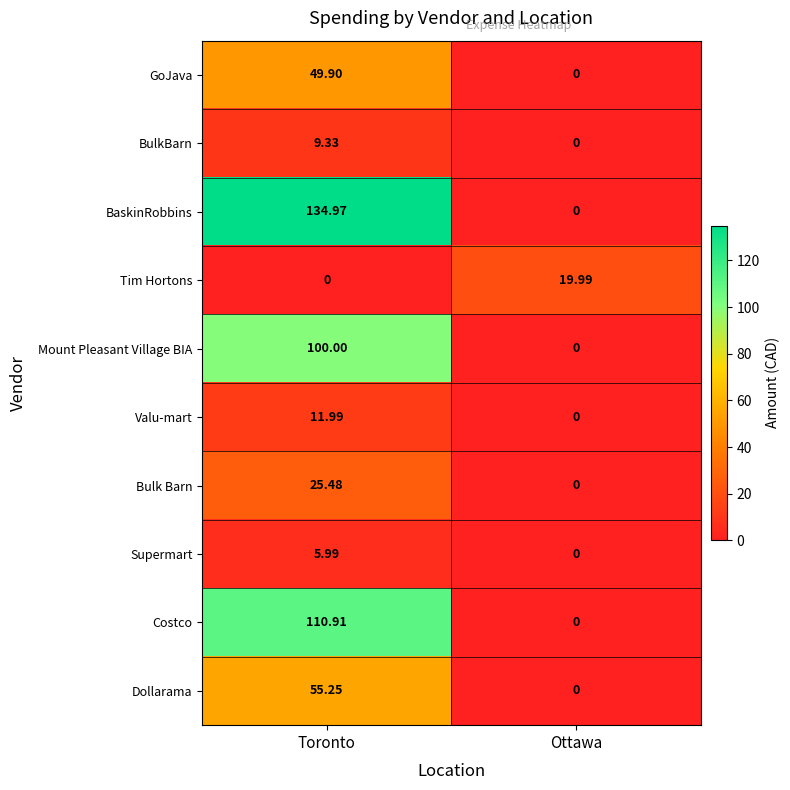

Which series has the widest spread of values?

BaskinRobbins